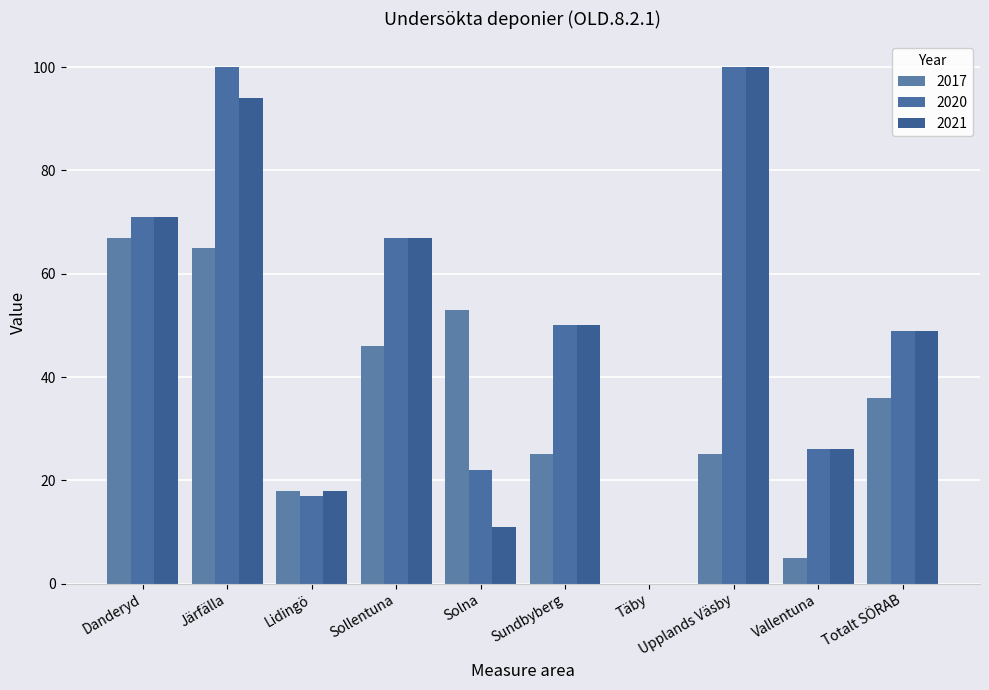

How many categories are shown in the chart?

10